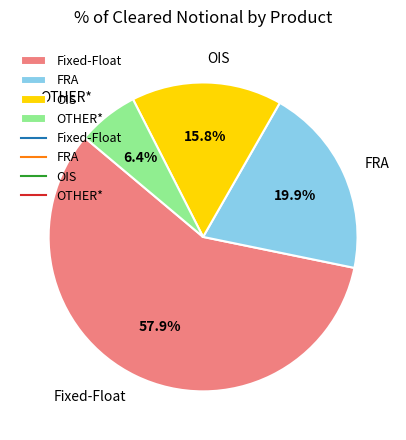

The OTHER* slice represents 19% of the pie. True or false?

False